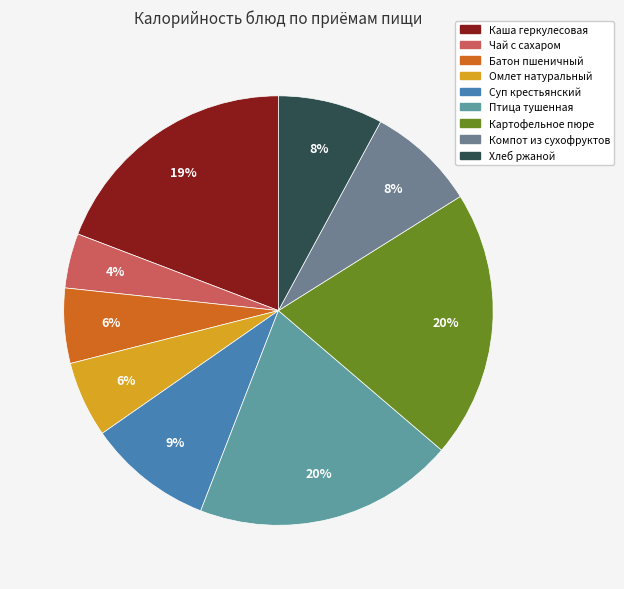

To the nearest percent, what is the combined percentage of Картофельное пюре and Батон пшеничный?

26%